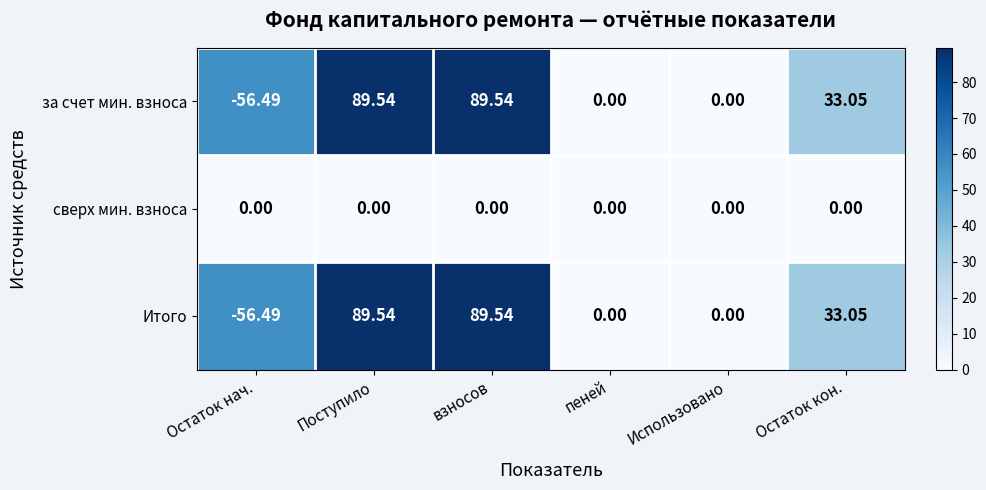

Is the value of Итого at взносов greater than the value of за счет мин. взноса at Использовано?

Yes